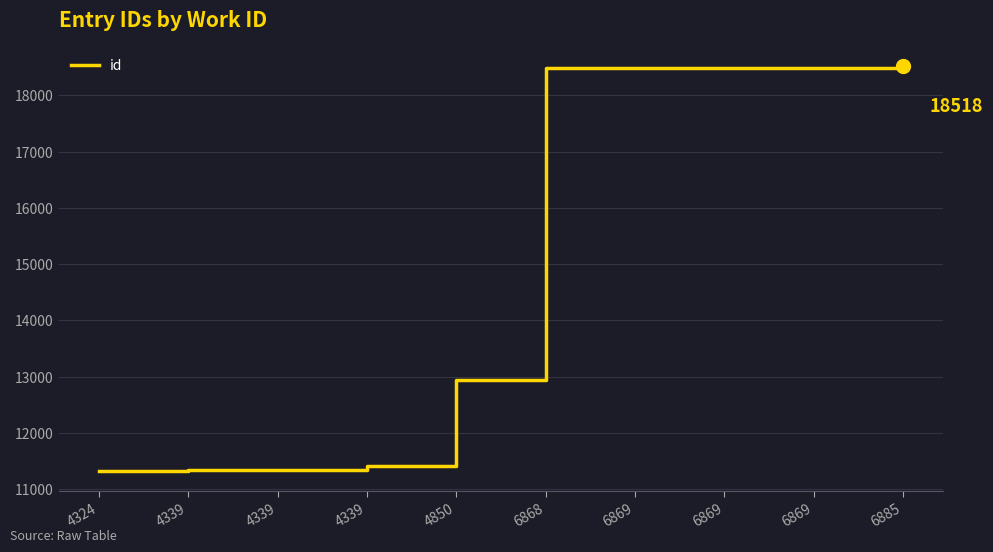

At which label does the data first exceed 18480?

6869